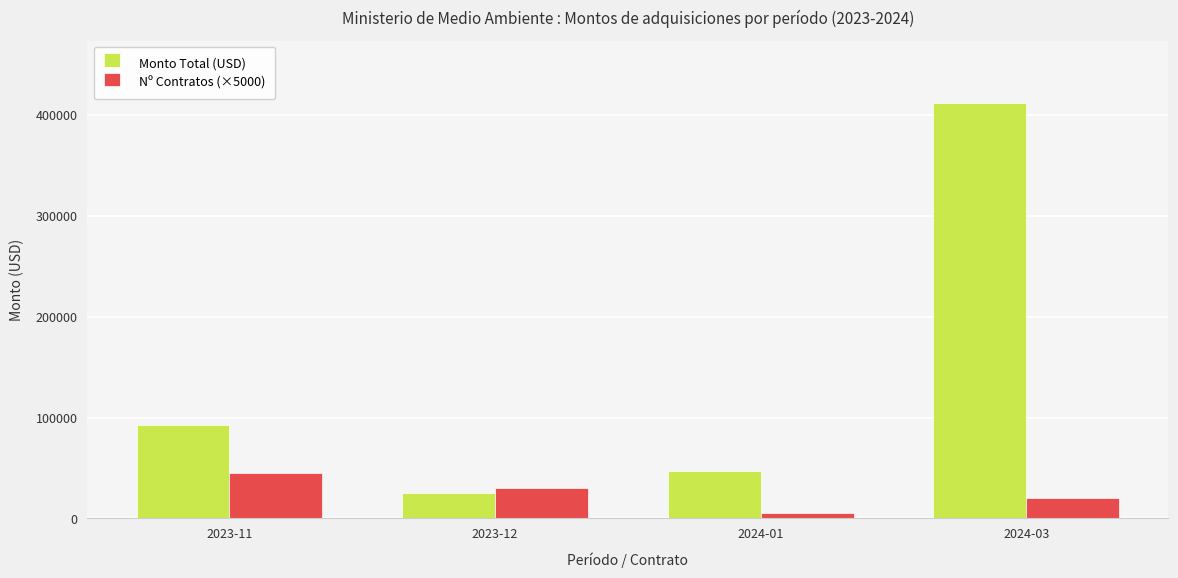

What is the sum of all Monto Total (USD) values?

576789.0